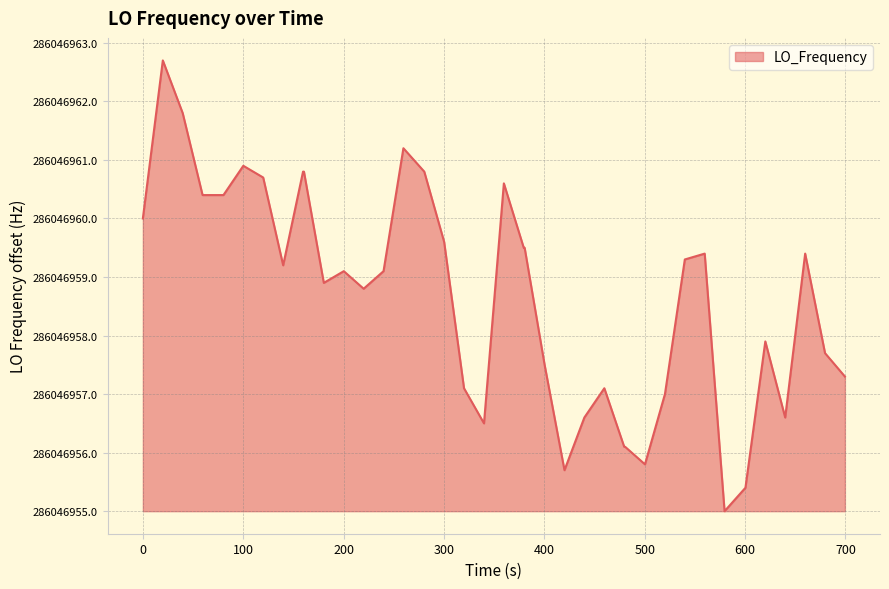

Is this an area chart (filled region under the line)?

Yes